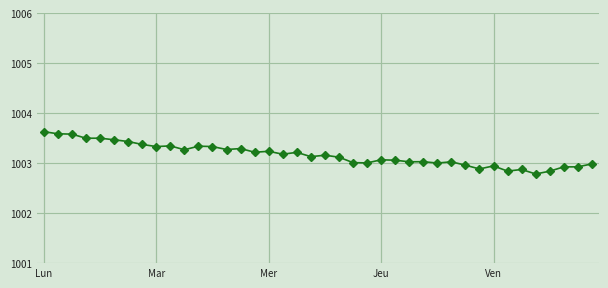

Does the chart display data point markers on the line(s)?

Yes